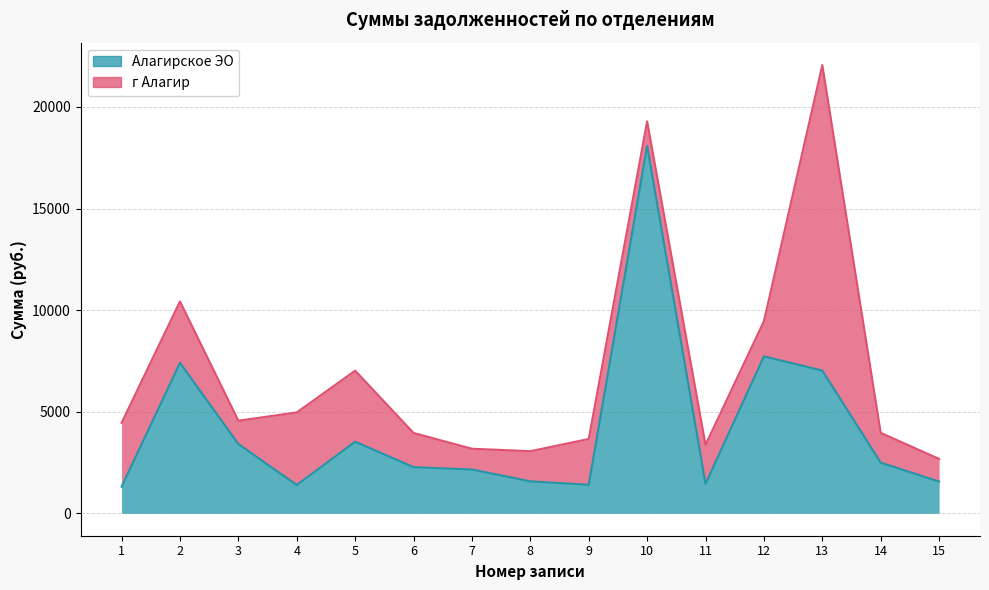

Rank the categories by value from highest to lowest.

10, 12, 2, 13, 5, 3, 14, 6, 7, 8, 15, 11, 9, 4, 1